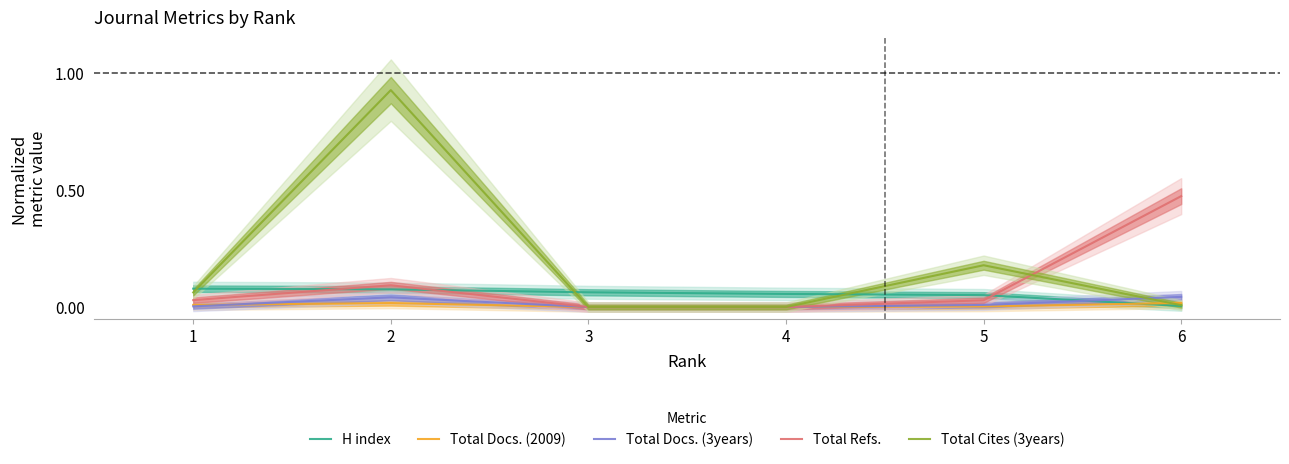

What is the sum of all Total Refs. values?

0.6